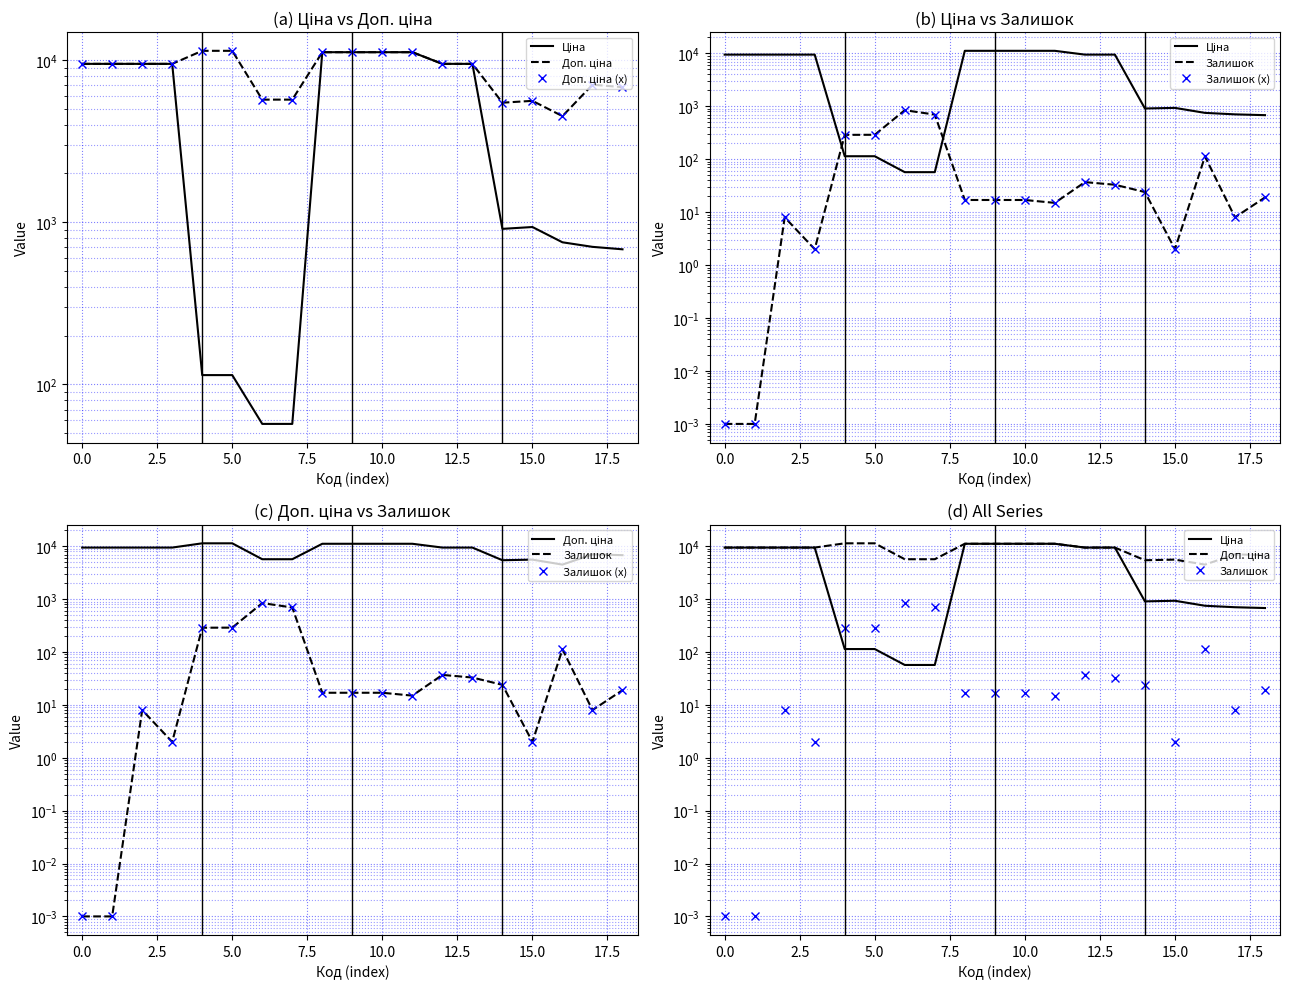

Reading left to right, what are all the values shown in this chart?

Ціна: 9480.1	9480.1	9480.1	9480.1	114.1	114.1	57.0	57.0	11188.2	11188.2	11188.2	11188.2	9480.1	9480.1	910.4	934.5	752.2	705.1	681.0
Доп. ціна: 9480.1	9480.1	9480.1	9480.1	11410.0	11410.0	5705.0	5705.0	11188.2	11188.2	11188.2	11188.2	9480.1	9480.1	5462.3	5607.2	4513.3	7051.3	6809.8
Доп. ціна (x): 9480.1	9480.1	9480.1	9480.1	11410.0	11410.0	5705.0	5705.0	11188.2	11188.2	11188.2	11188.2	9480.1	9480.1	5462.3	5607.2	4513.3	7051.3	6809.8
Залишок: 0.0	0.0	8.0	2.0	289.0	290.0	845.0	698.0	17.0	17.0	17.0	15.0	37.0	33.0	24.0	2.0	113.0	8.0	19.0
Залишок (x): 0.0	0.0	8.0	2.0	289.0	290.0	845.0	698.0	17.0	17.0	17.0	15.0	37.0	33.0	24.0	2.0	113.0	8.0	19.0